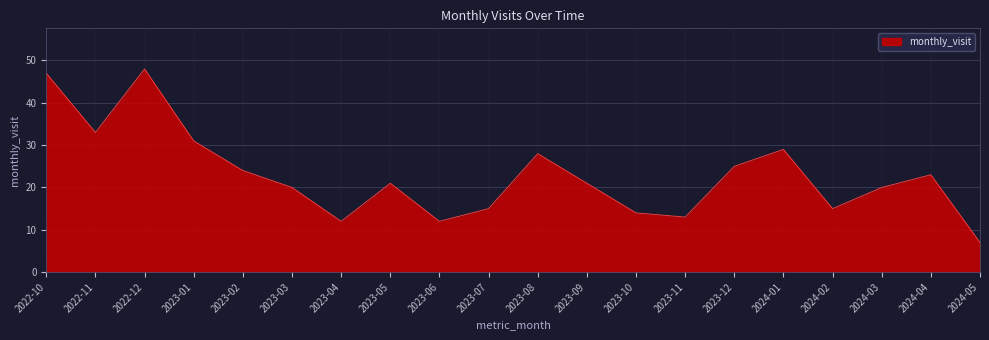

Between 2023-07 and 2023-11, which is larger?

2023-07